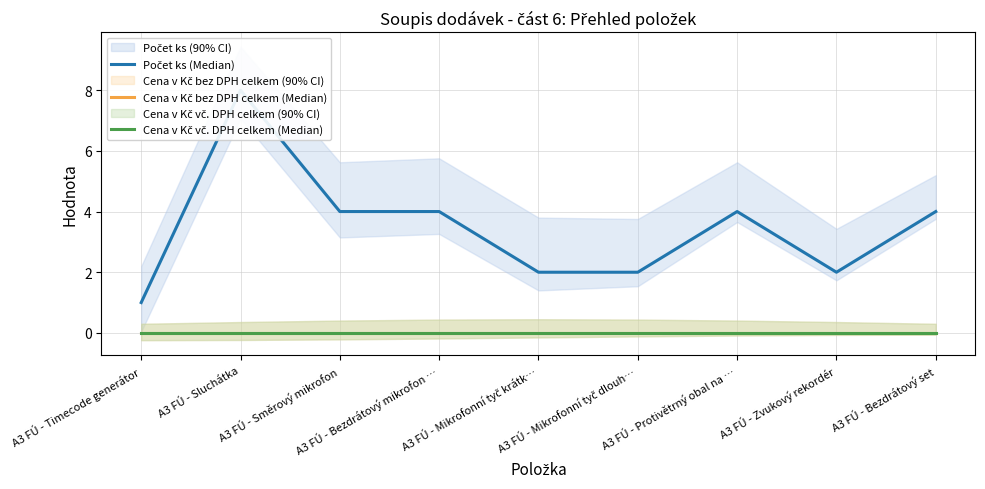

At which category is the sum across all series the highest?

A3 FÚ - Sluchátka